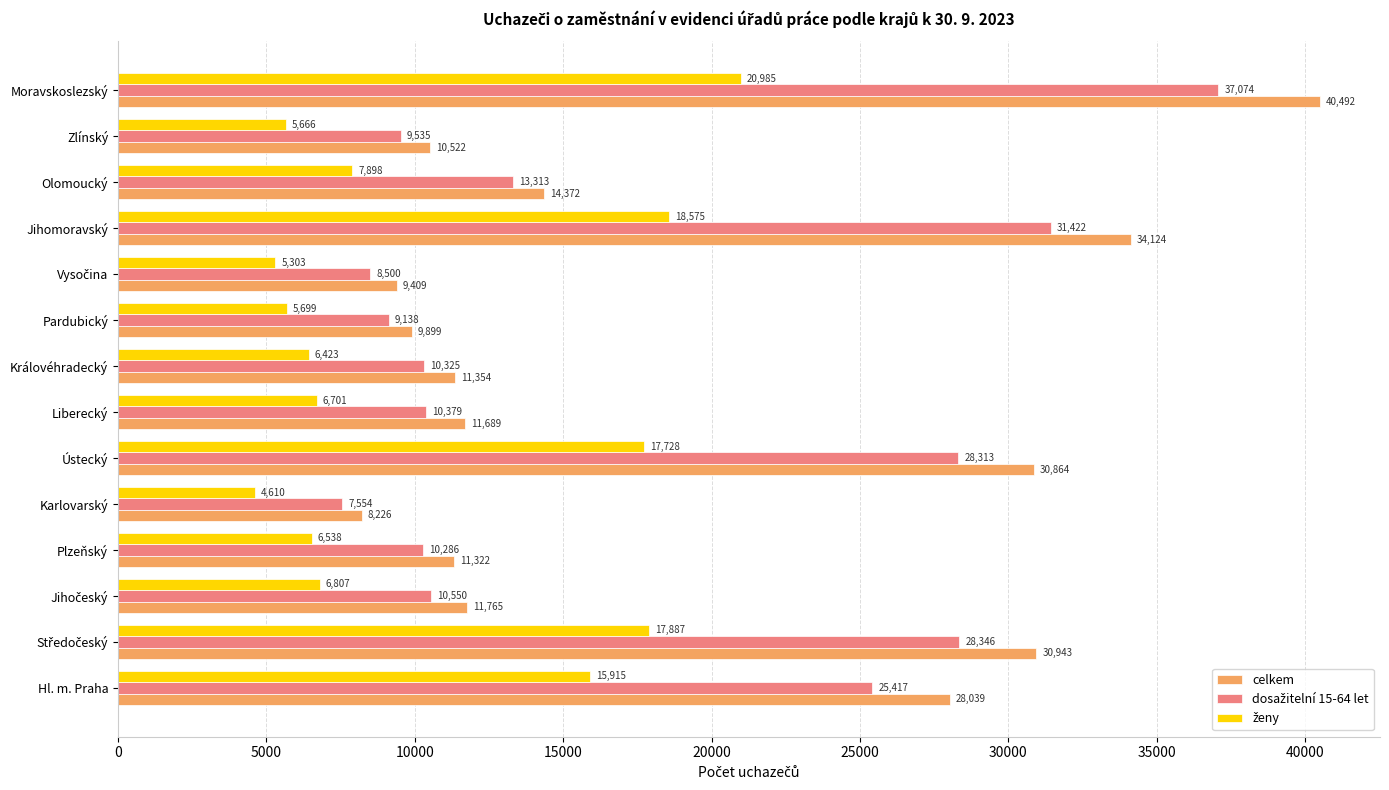

What is the difference between the highest and lowest values at Olomoucký?

6474